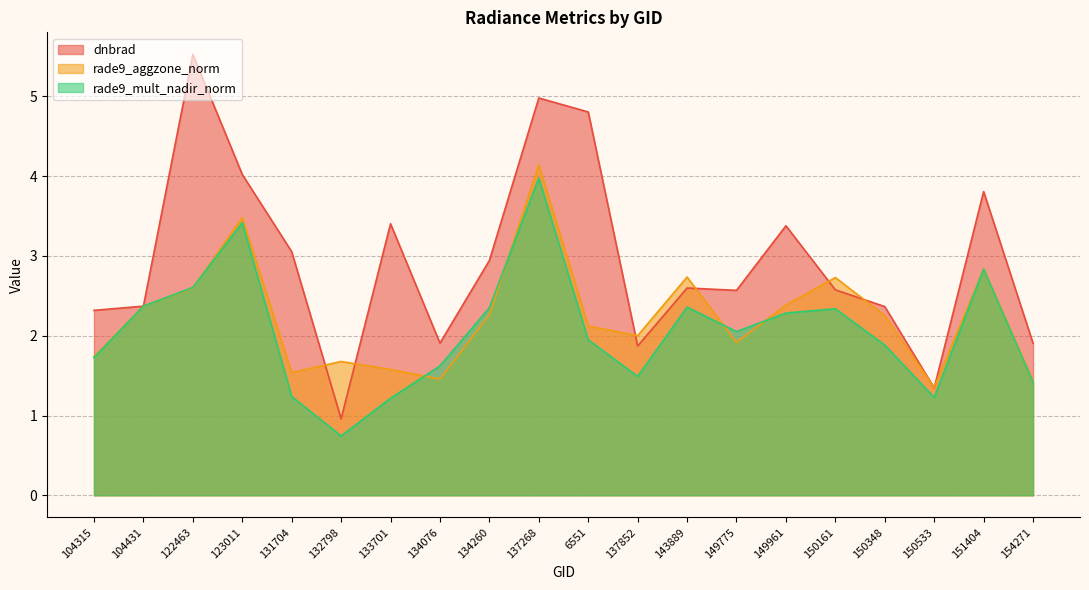

Reading right to left, transcribe all the data shown in this chart.

dnbrad: 154271=1.9	151404=3.8	150533=1.3	150348=2.4	150161=2.6	149961=3.4	149775=2.6	143889=2.6	137852=1.9	6551=4.8	137268=5.0	134260=2.9	134076=1.9	133701=3.4	132798=1.0	131704=3.1	123011=4.0	122463=5.5	104431=2.4	104315=2.3
rade9_aggzone_norm: 154271=1.4	151404=2.8	150533=1.4	150348=2.3	150161=2.7	149961=2.4	149775=1.9	143889=2.7	137852=2.0	6551=2.1	137268=4.1	134260=2.3	134076=1.5	133701=1.6	132798=1.7	131704=1.5	123011=3.5	122463=2.6	104431=2.4	104315=1.7
rade9_mult_nadir_norm: 154271=1.4	151404=2.8	150533=1.2	150348=1.9	150161=2.3	149961=2.3	149775=2.1	143889=2.4	137852=1.5	6551=1.9	137268=4.0	134260=2.4	134076=1.6	133701=1.2	132798=0.7	131704=1.2	123011=3.4	122463=2.6	104431=2.4	104315=1.7